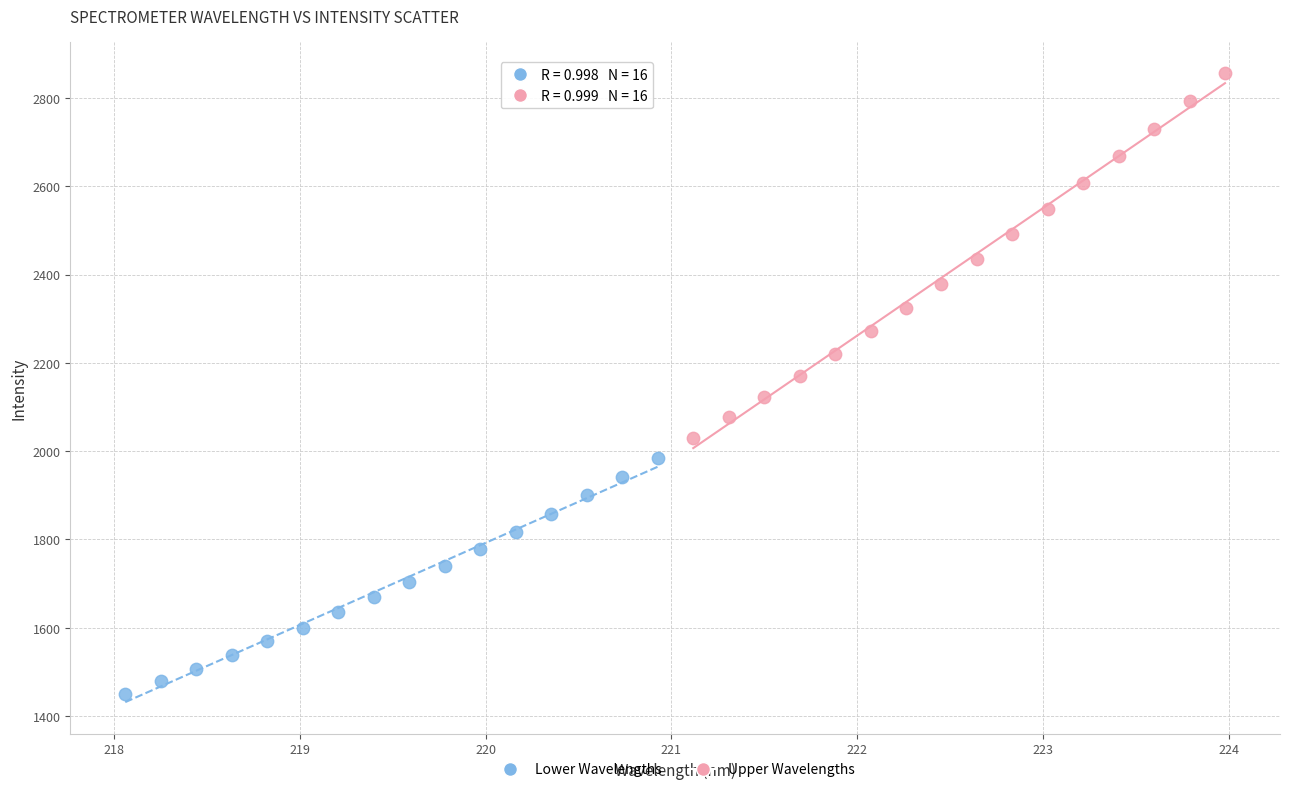

Which series has the widest spread of Y values?

Upper Wavelengths